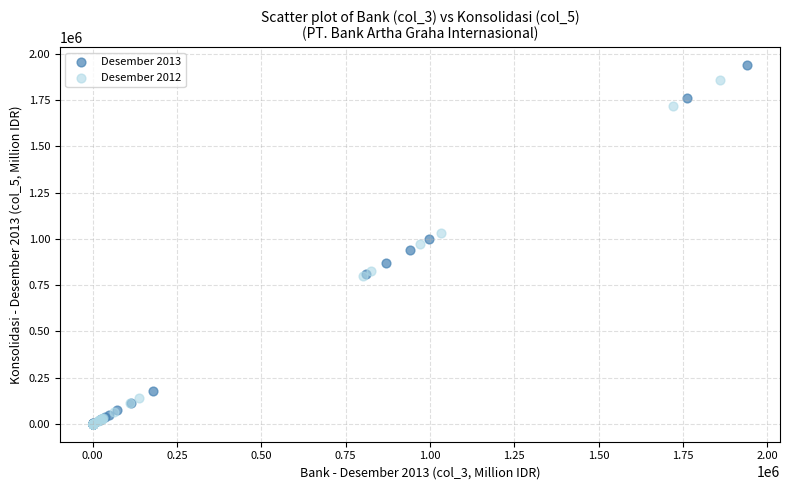

Which series reaches the maximum Y coordinate?

Desember 2013